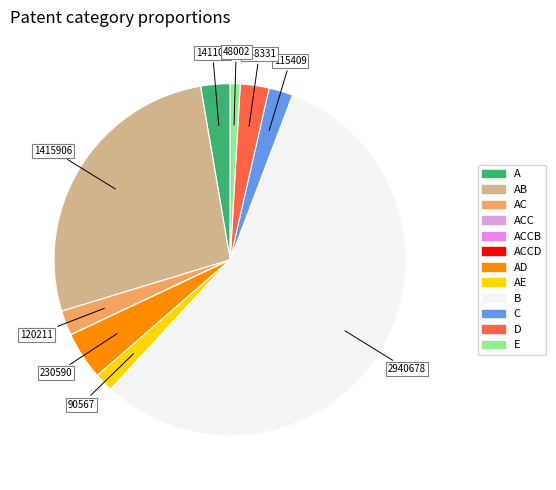

Is there a majority slice in this chart?

Yes